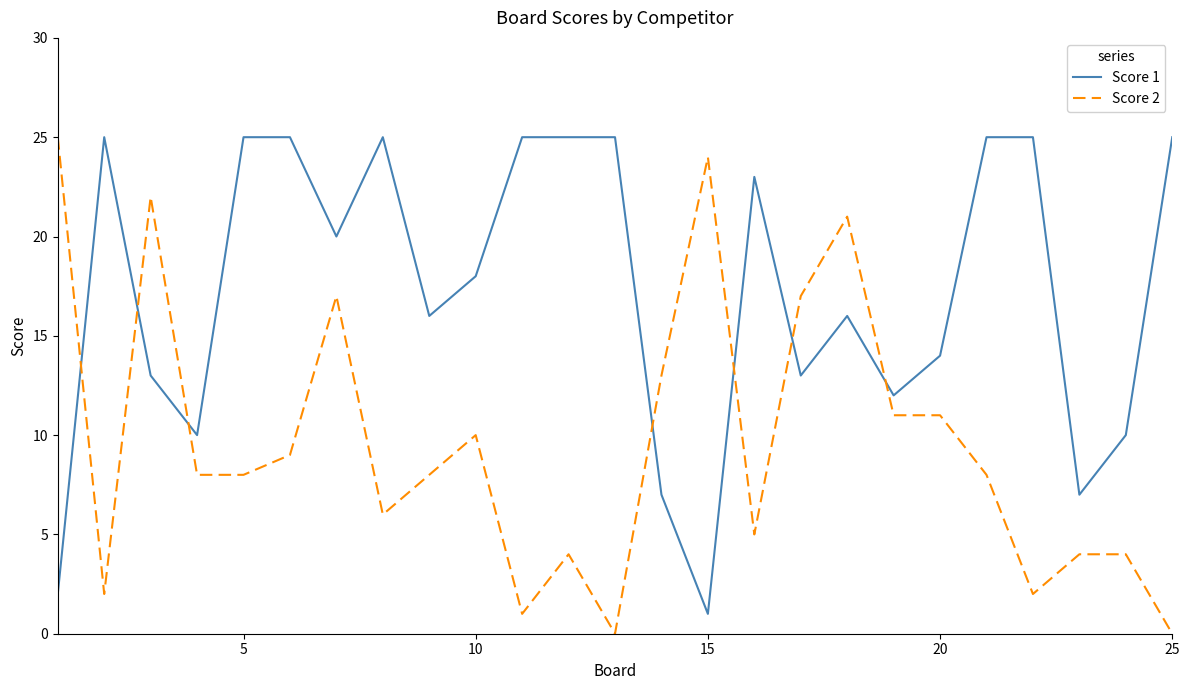

Which series has the largest total across all categories?

Score 1